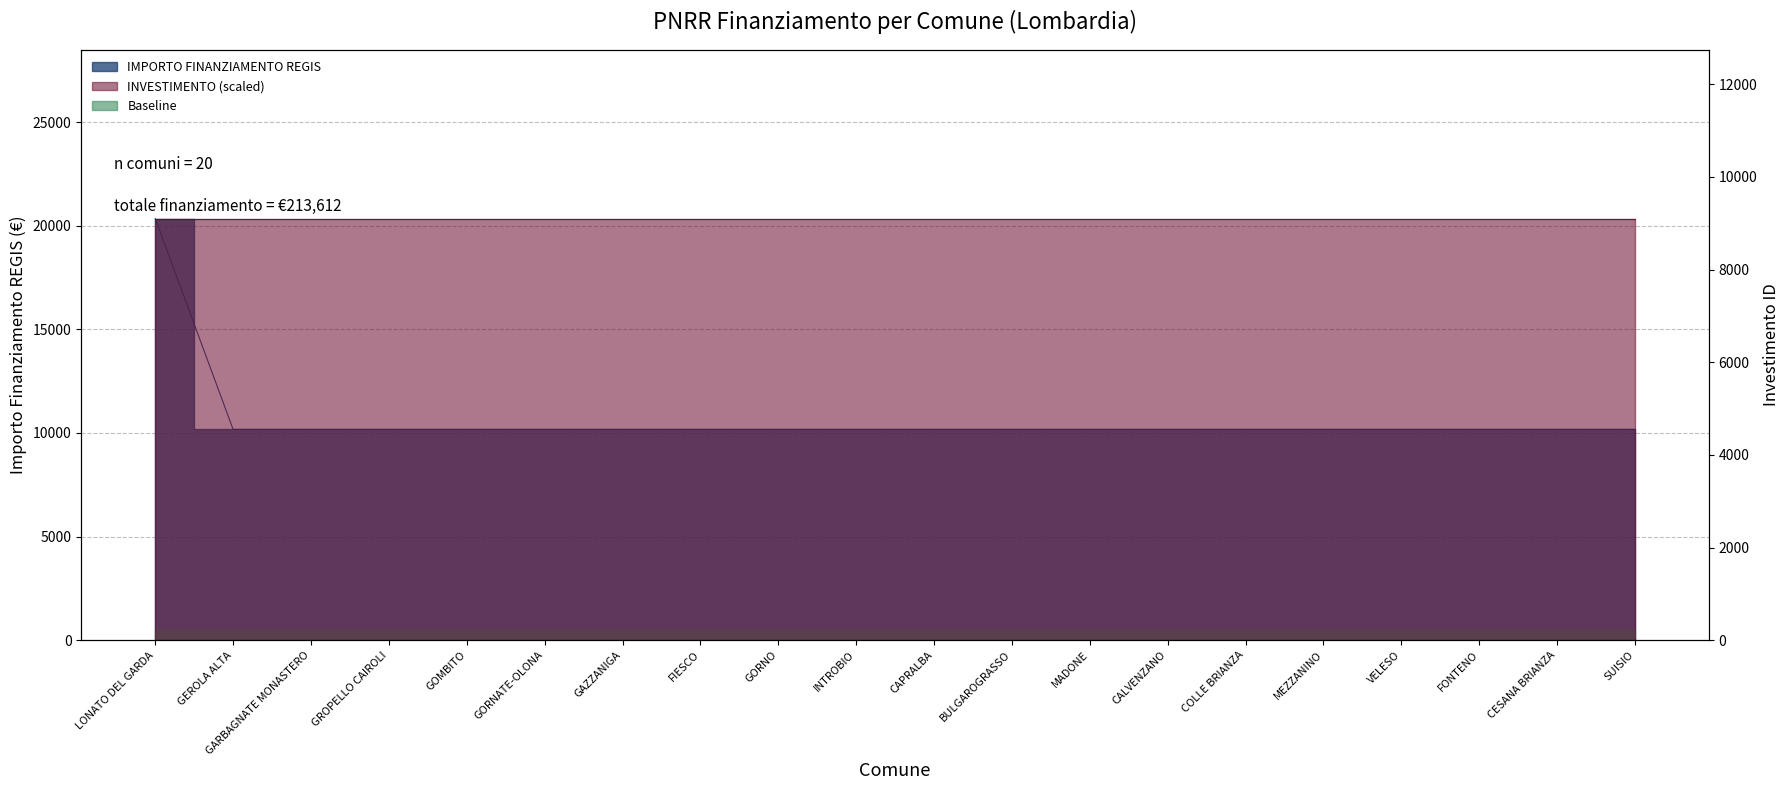

Reading left to right, extract all data points from this chart.

LONATO DEL GARDA=20344	GEROLA ALTA=10172	GARBAGNATE MONASTERO=10172	GROPELLO CAIROLI=10172	GOMBITO=10172	GORNATE-OLONA=10172	GAZZANIGA=10172	FIESCO=10172	GORNO=10172	INTROBIO=10172	CAPRALBA=10172	BULGAROGRASSO=10172	MADONE=10172	CALVENZANO=10172	COLLE BRIANZA=10172	MEZZANINO=10172	VELESO=10172	FONTENO=10172	CESANA BRIANZA=10172	SUISIO=10172